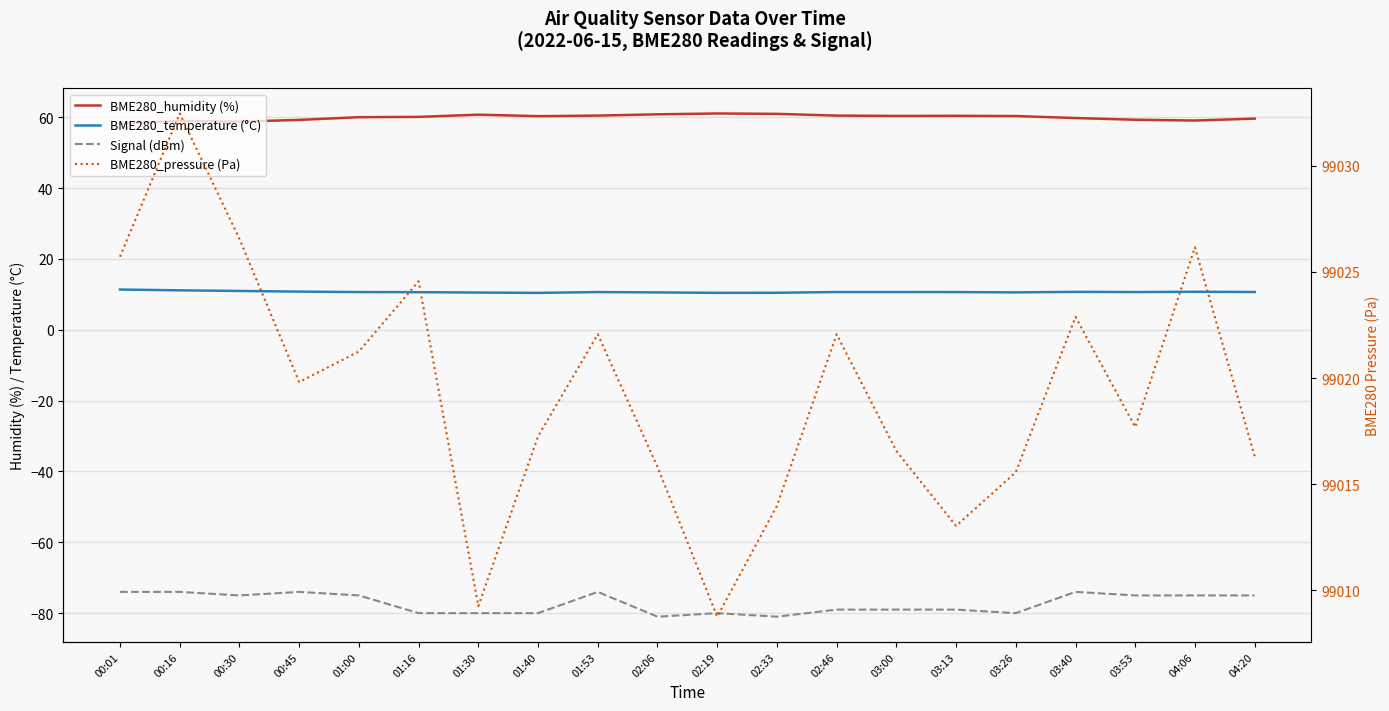

Which series has the largest range (max minus min)?

BME280_pressure (Pa)